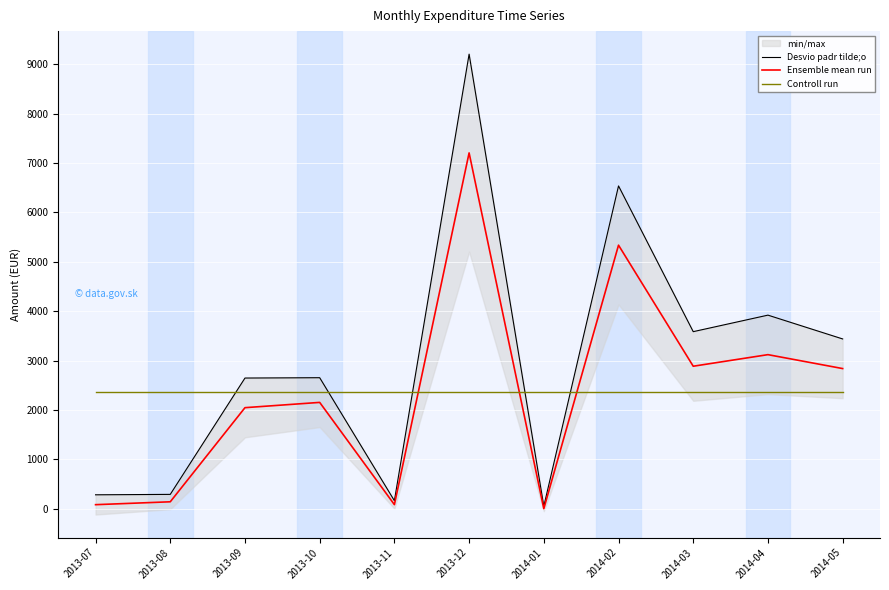

Which category has the lowest value across all series?

2014-01